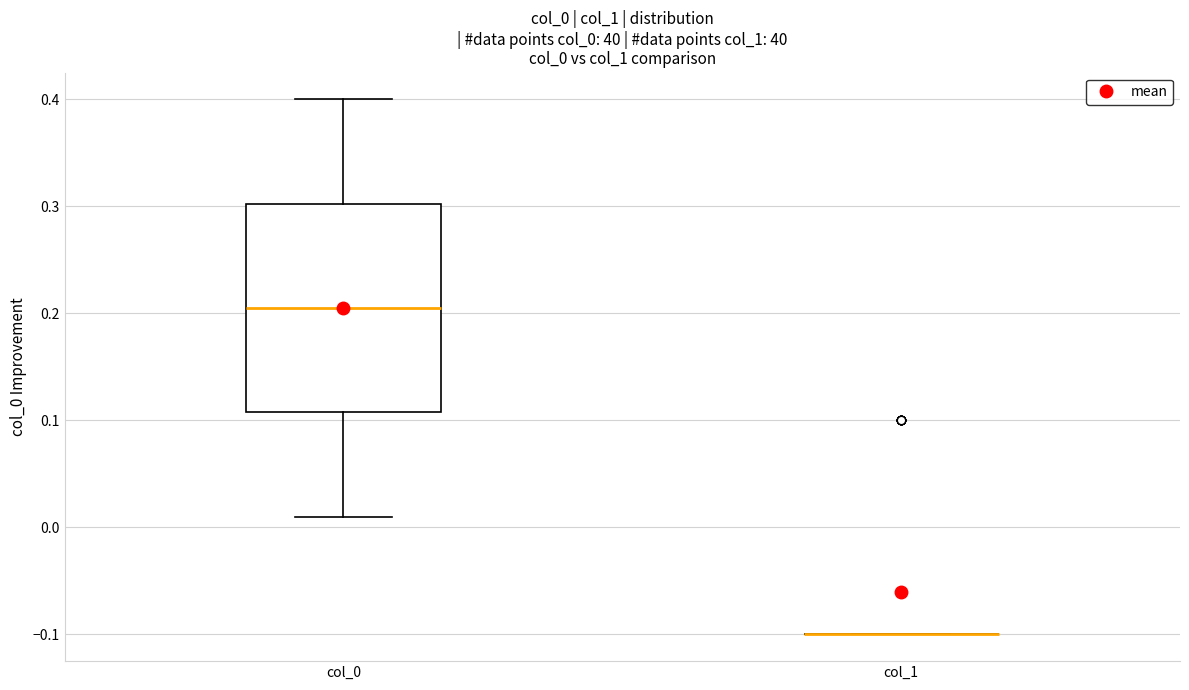

Reading left to right, transcribe this box plot: for each box, give where its median line is, the range the box spans, and where its two whiskers end, as read against the y-axis. The values are not printed on the chart, so give them approximately, as read against the axis.

col_0: median 0.21, box 0.11 to 0.30, whiskers 0.01 to 0.40
col_1: box collapsed to a line at -0.10, whiskers -0.10 to -0.10